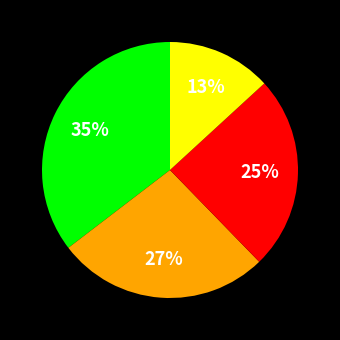

To the nearest percent, what is the difference between the largest and smallest slice percentages?

22%